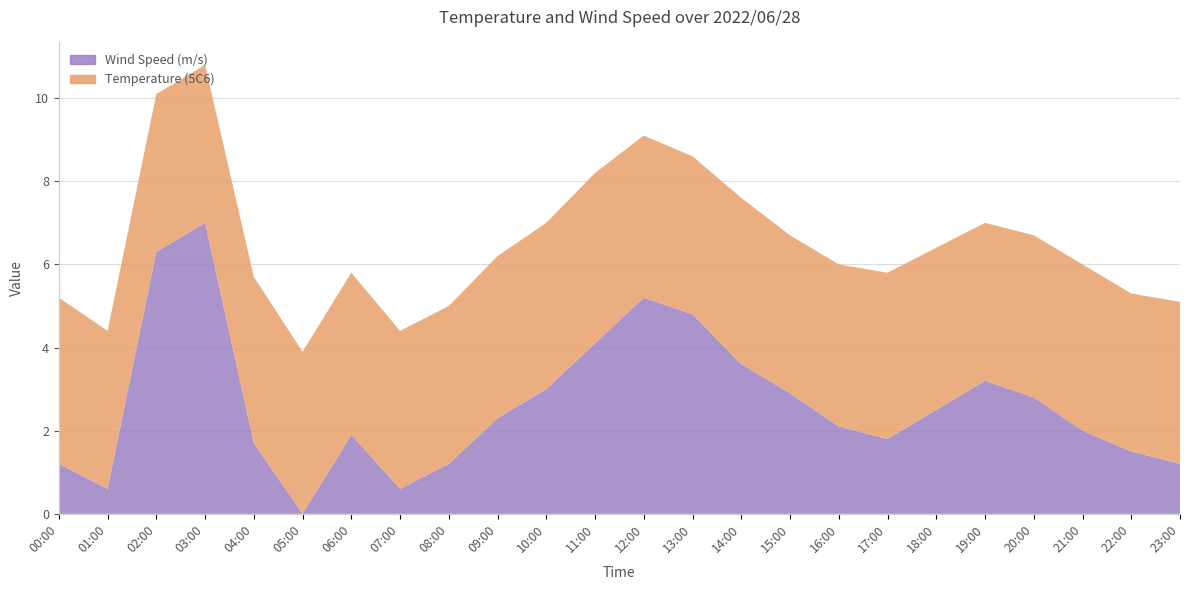

Reading right to left, extract all data points from this chart.

Temperature (5C6): 3.9	3.8	4.0	3.9	3.8	3.9	4.0	3.9	3.8	4.0	3.8	3.9	4.1	4.0	3.9	3.8	3.8	3.9	3.9	4.0	3.8	3.8	3.8	4.0
Wind Speed (m/s): 1.2	1.5	2.0	2.8	3.2	2.5	1.8	2.1	2.9	3.6	4.8	5.2	4.1	3.0	2.3	1.2	0.6	1.9	0.0	1.7	7.0	6.3	0.6	1.2